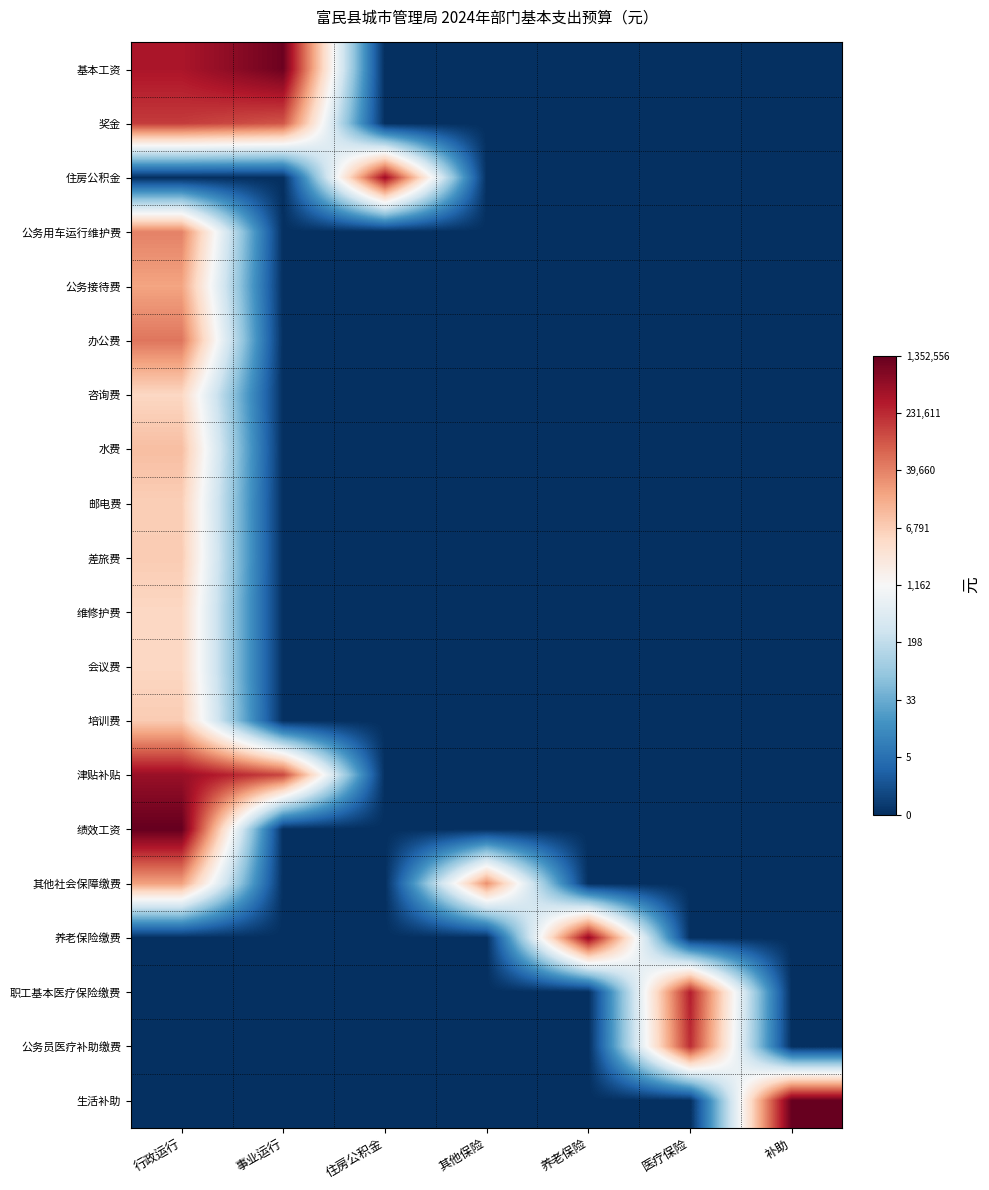

Which series has the largest range (max minus min)?

绩效工资